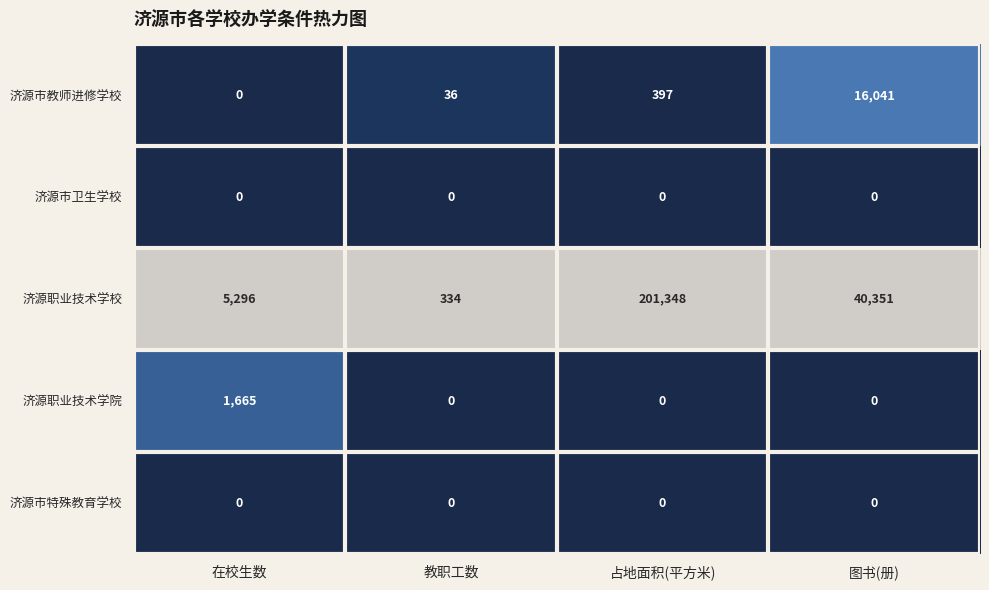

What is the sum of all 济源职业技术学院 values?

1665